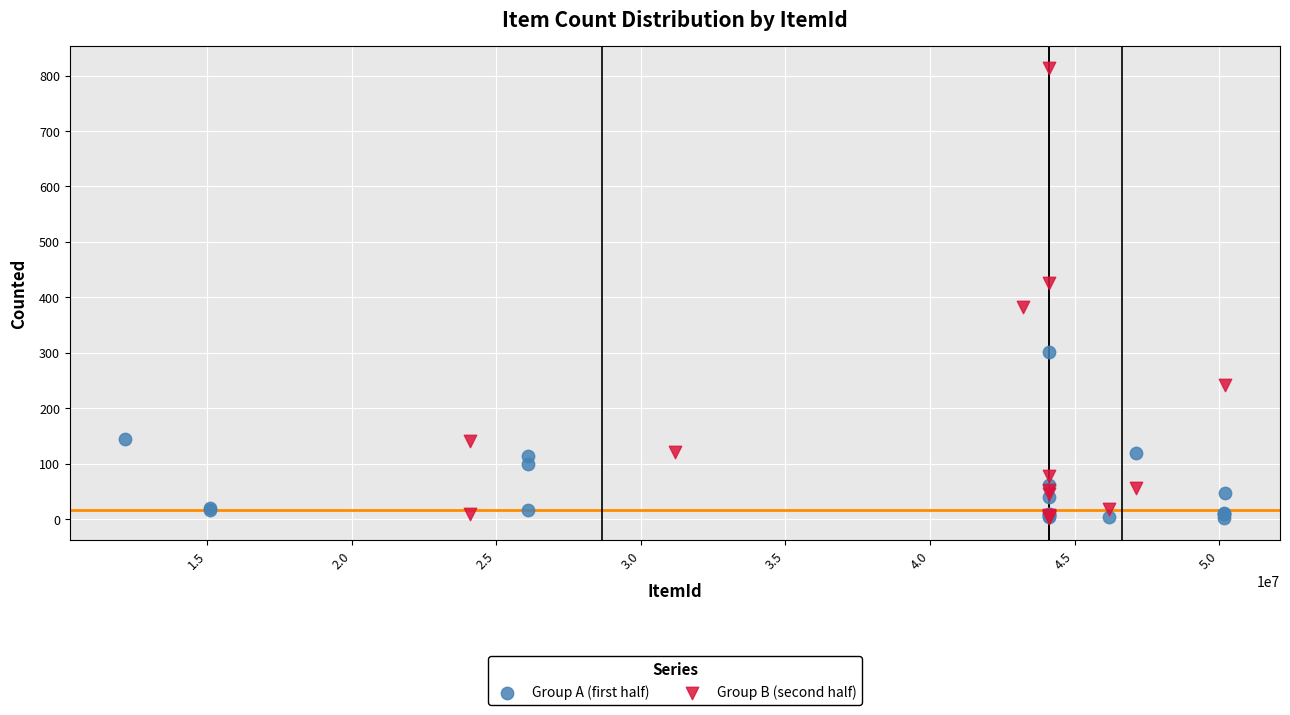

What are all the series names shown in the legend?

Group A (first half), Group B (second half)